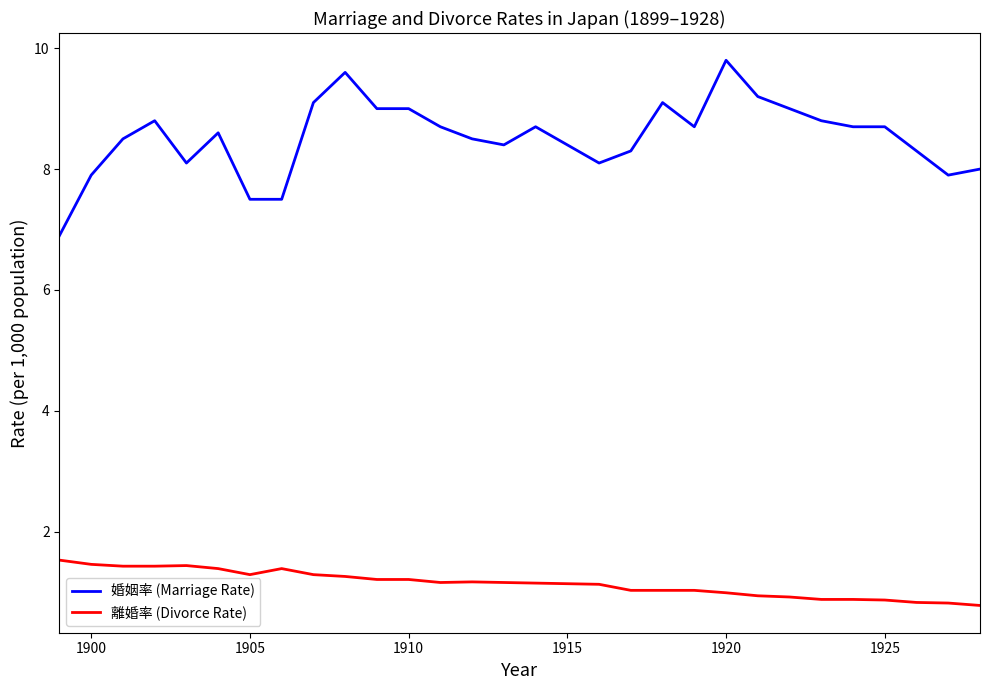

Which series has the largest range (max minus min)?

婚姻率 (Marriage Rate)